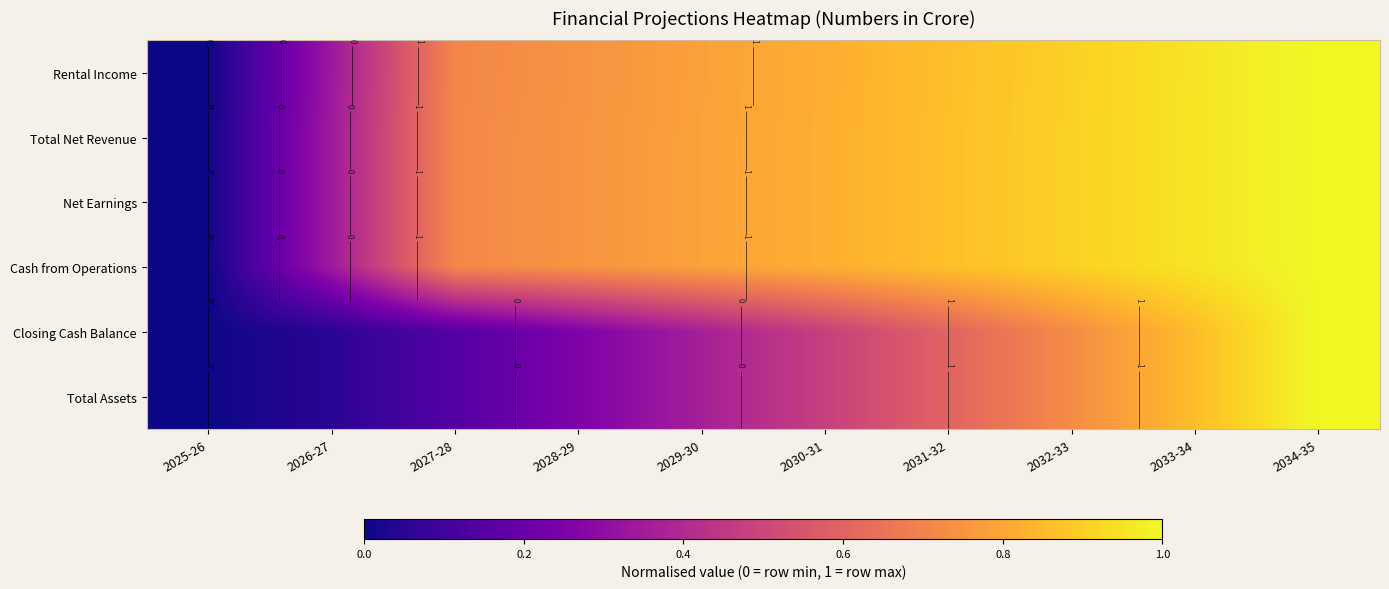

True or false: Total Net Revenue has a value of 0.5 at 2032-33.

False